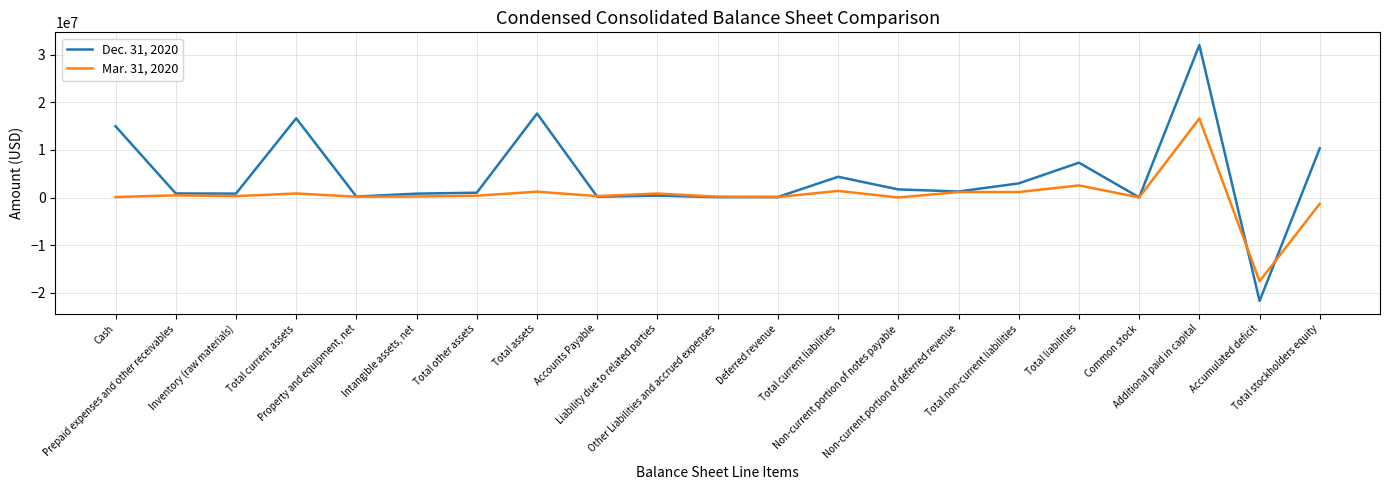

What are all the series names shown in the legend?

Dec. 31, 2020, Mar. 31, 2020